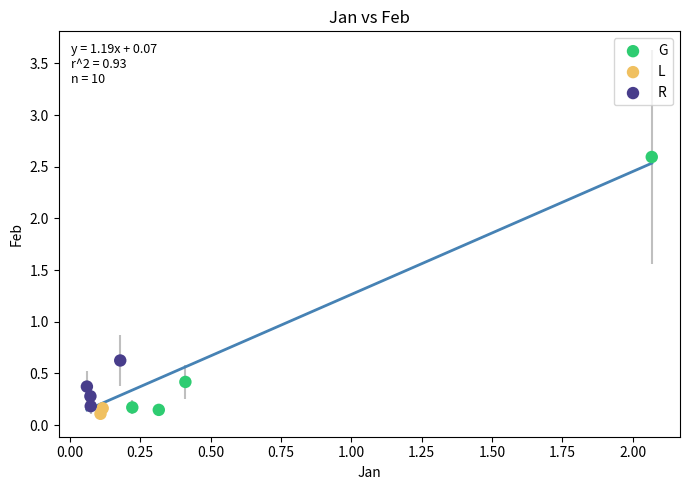

What are all the series names shown in the legend?

G, L, R